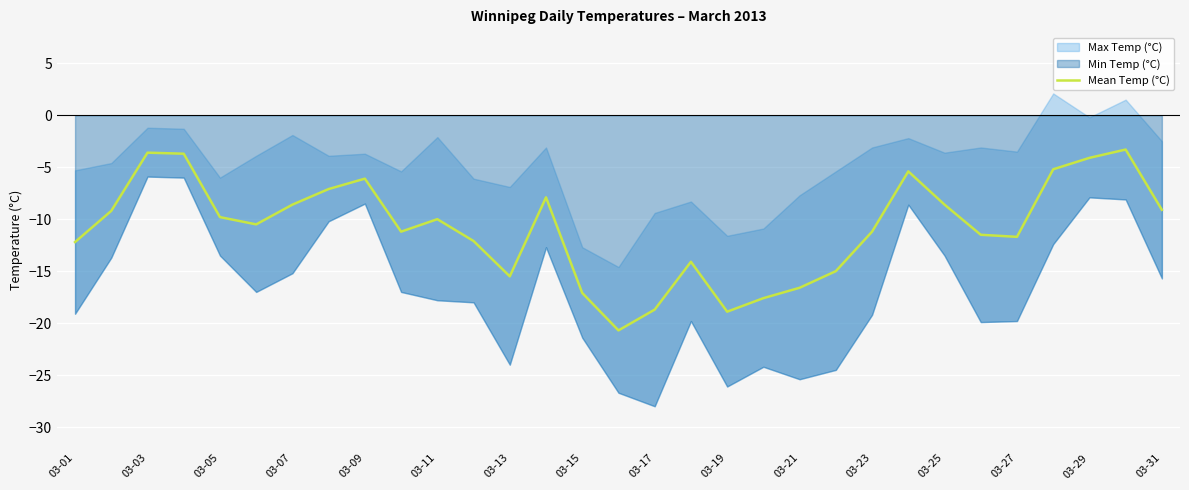

Does the chart display data point markers on the line(s)?

No